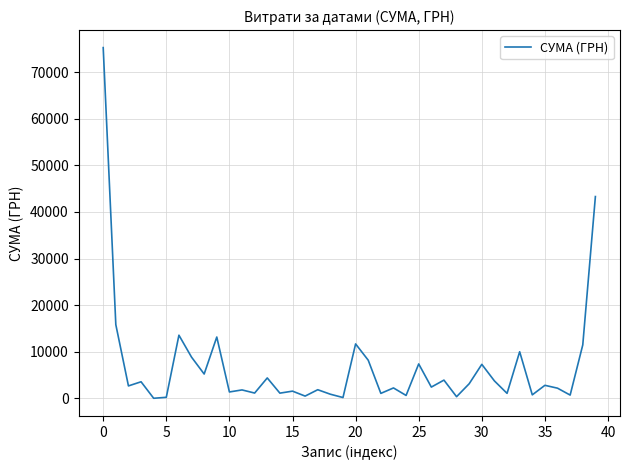

How many lines are shown in the chart?

1